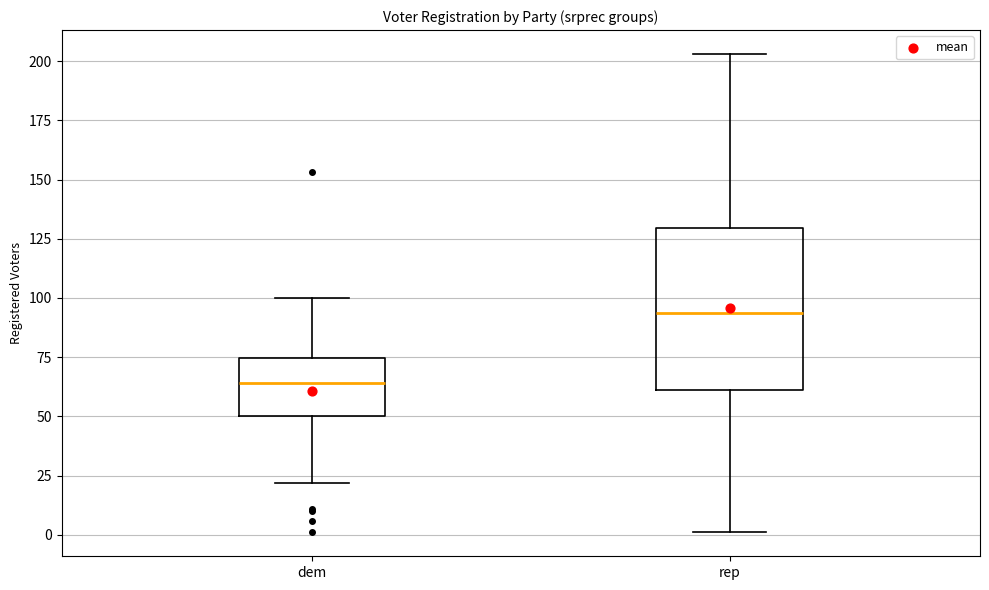

Where is the lower edge of the box for rep on the y-axis? The values are not printed on the chart, so give them approximately, as read against the axis.

60